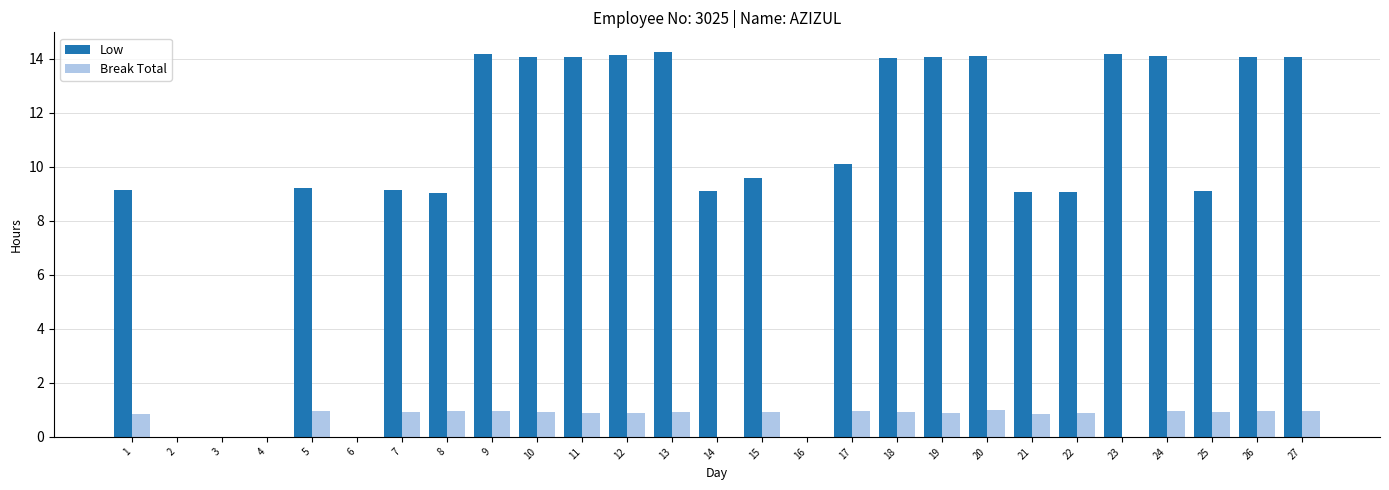

How many groups of bars are there?

27